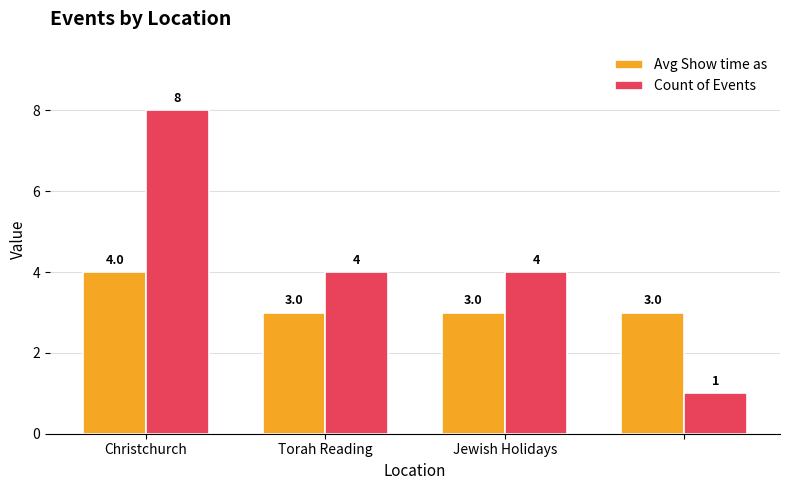

Which series has the largest range (max minus min)?

Count of Events